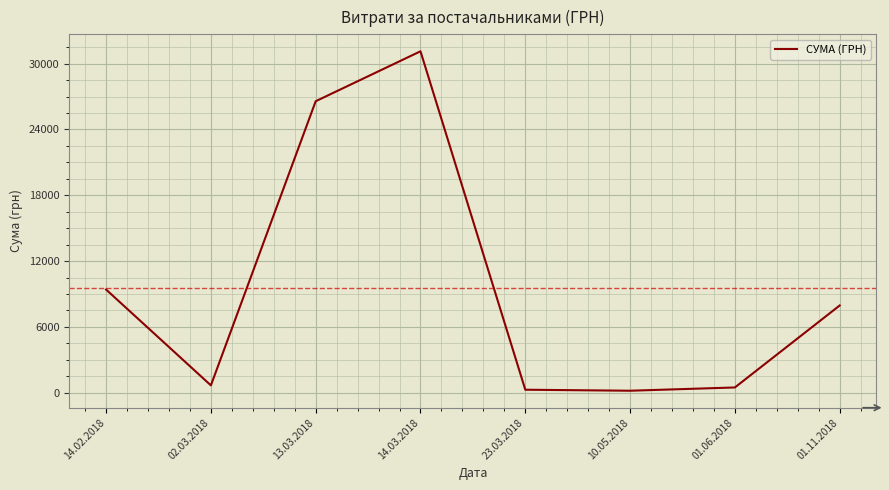

Which category has the highest value across all series?

14.03.2018